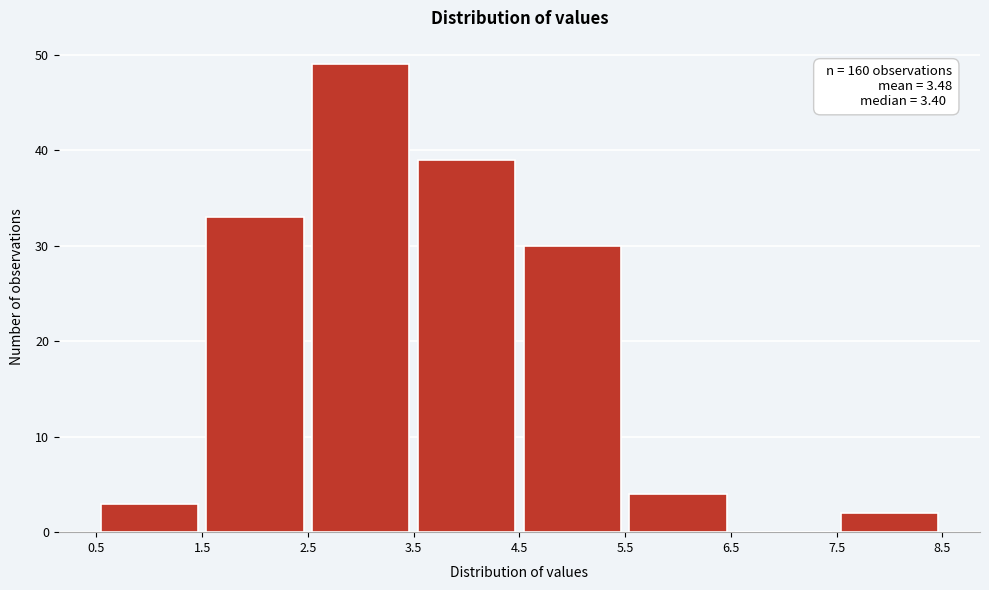

Which range on the x-axis has the tallest bar?

2.5 to 3.5